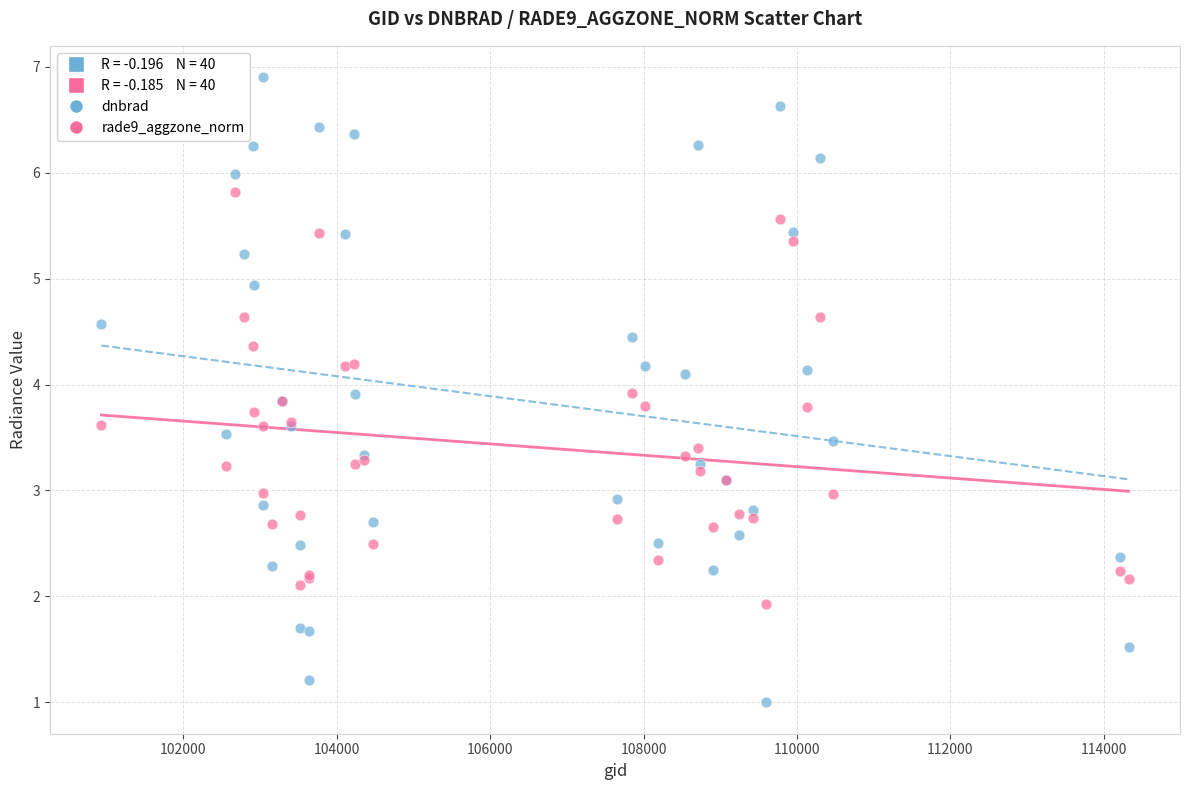

What is the X range (max minus min) for the scatter plot?

13394.0